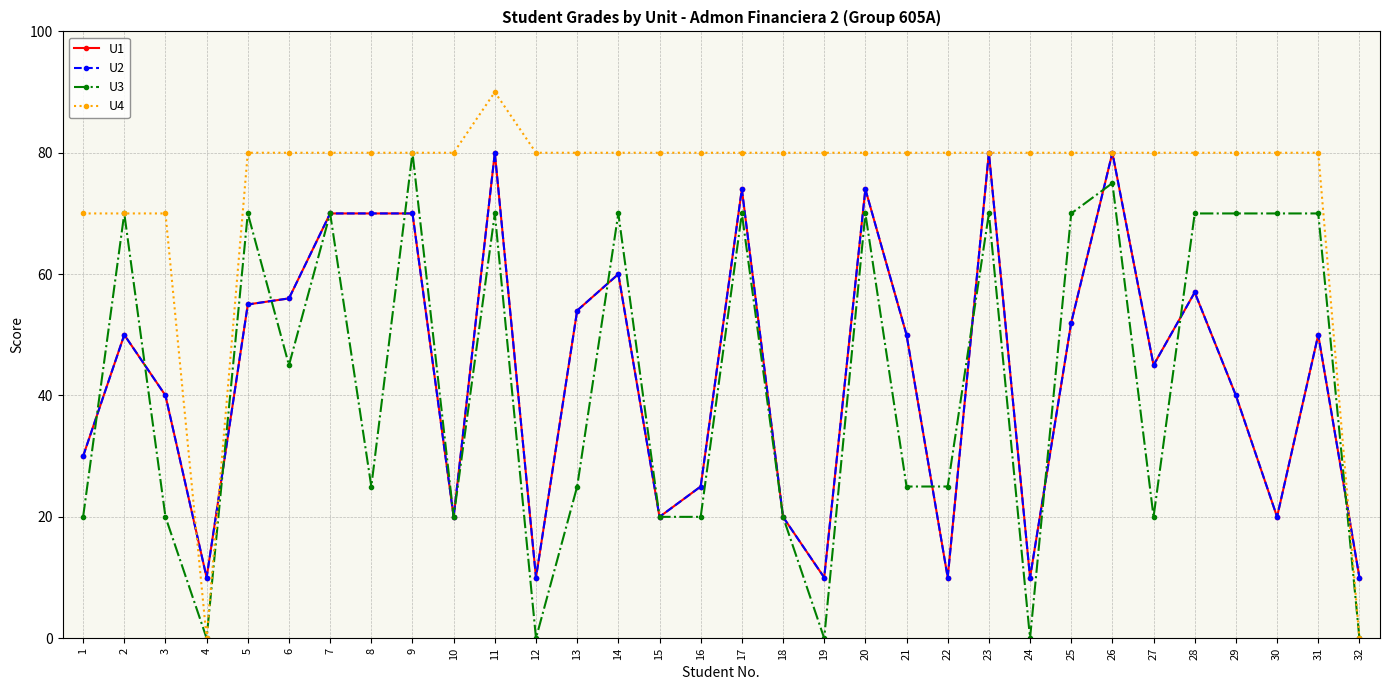

Is this an area chart (filled region under the line)?

No